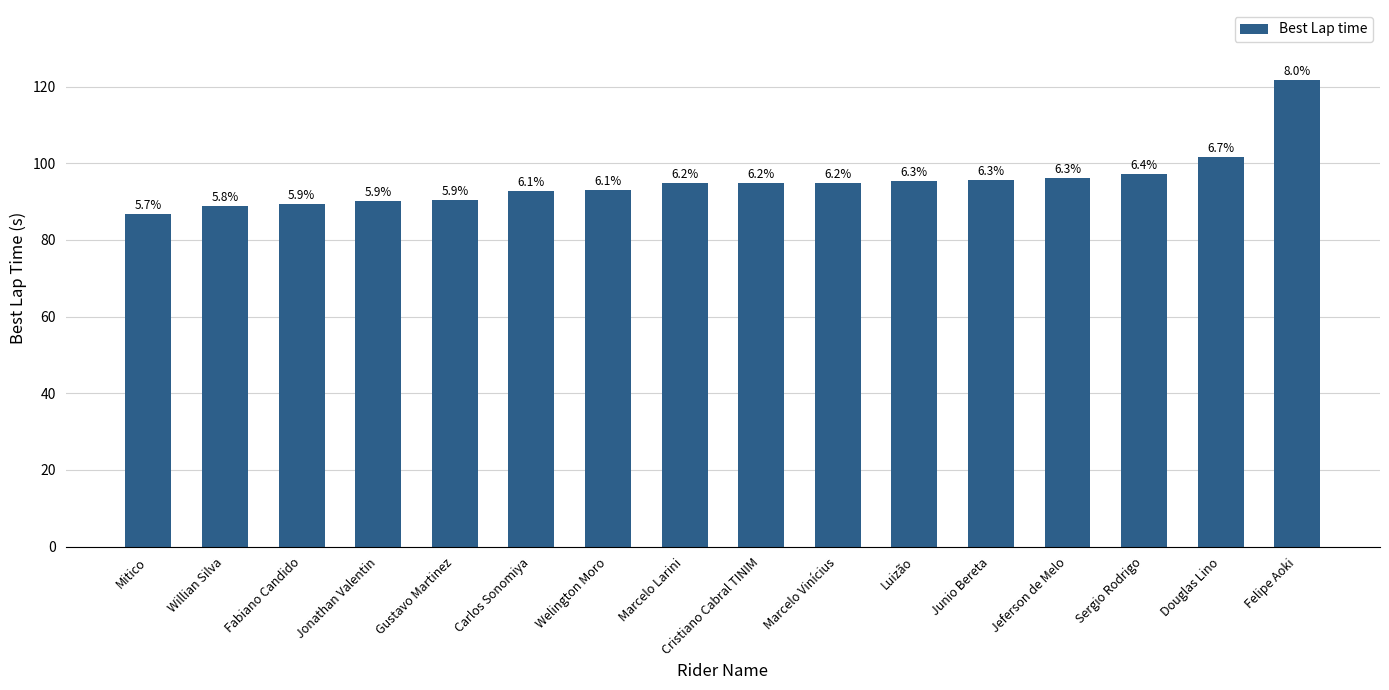

How many bars are there in total?

16